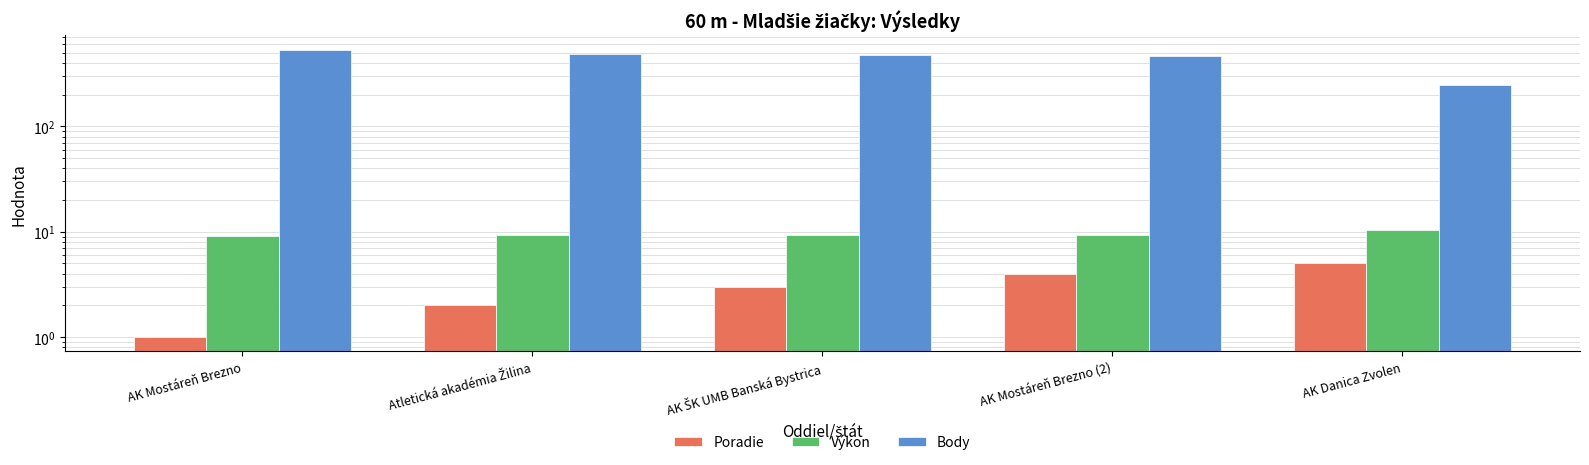

What value does the Výkon series have at AK ŠK UMB Banská Bystrica?

9.4